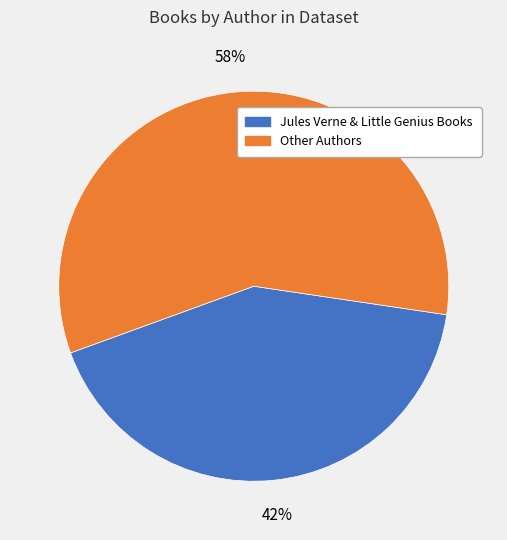

To the nearest percent, what is the average slice percentage?

50%